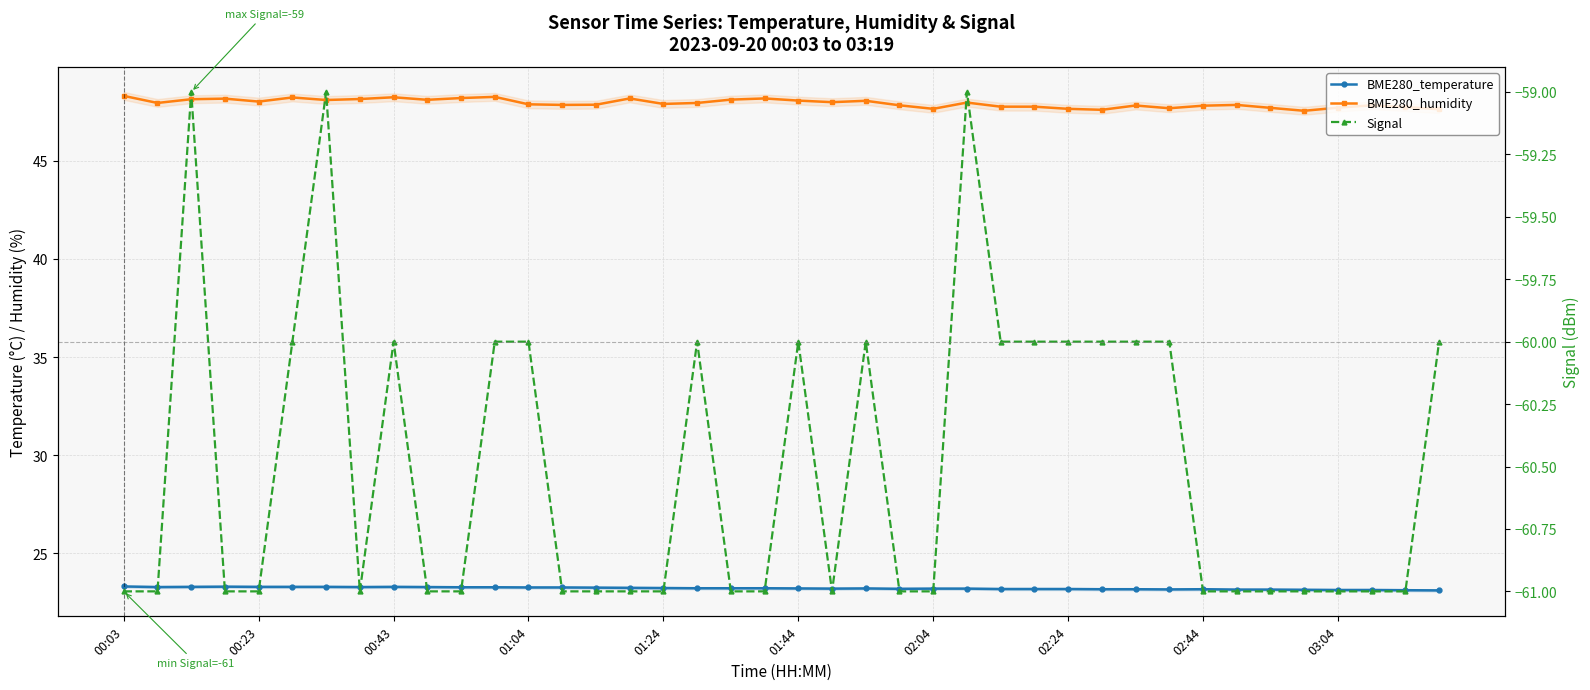

How many lines are shown in the chart?

3